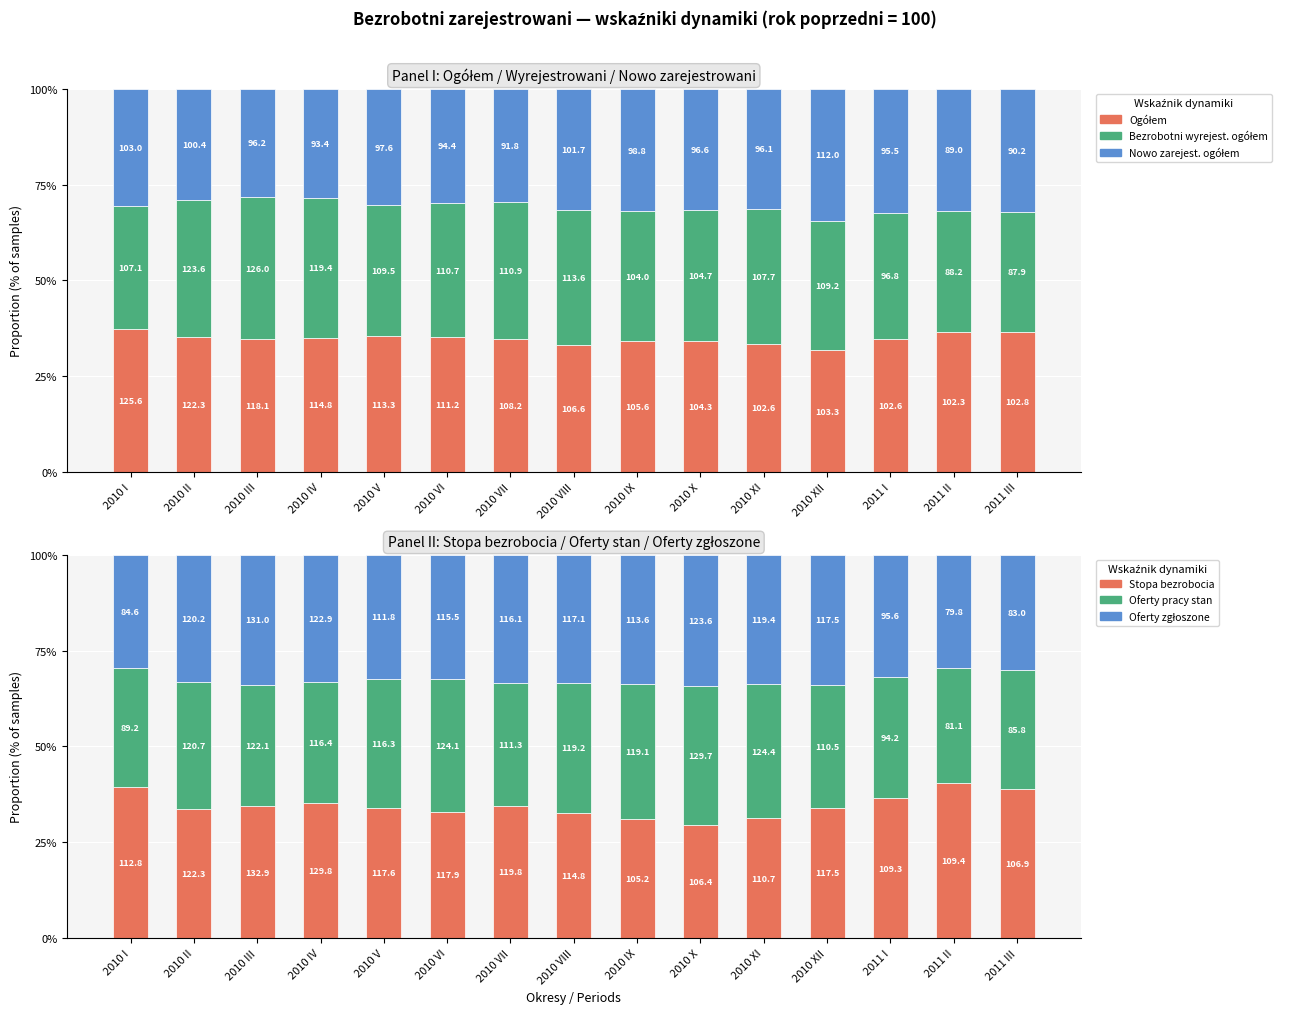

What is the difference between the maximum and minimum values in the Stopa bezrobocia (col_19) series?

10.9